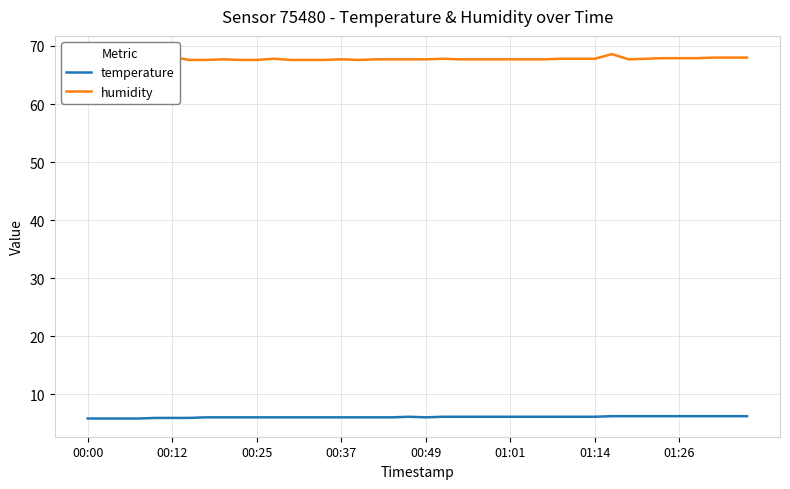

True or false: temperature has a value of 3.4 at 00:00.

False